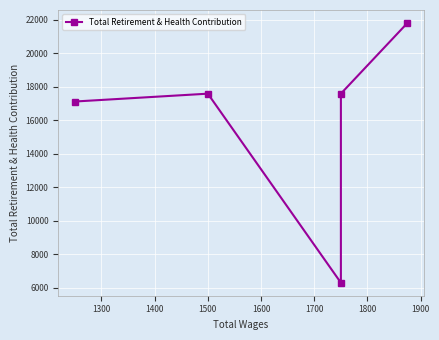

How many interior local valleys (lower than both neighbors) does the data have?

1